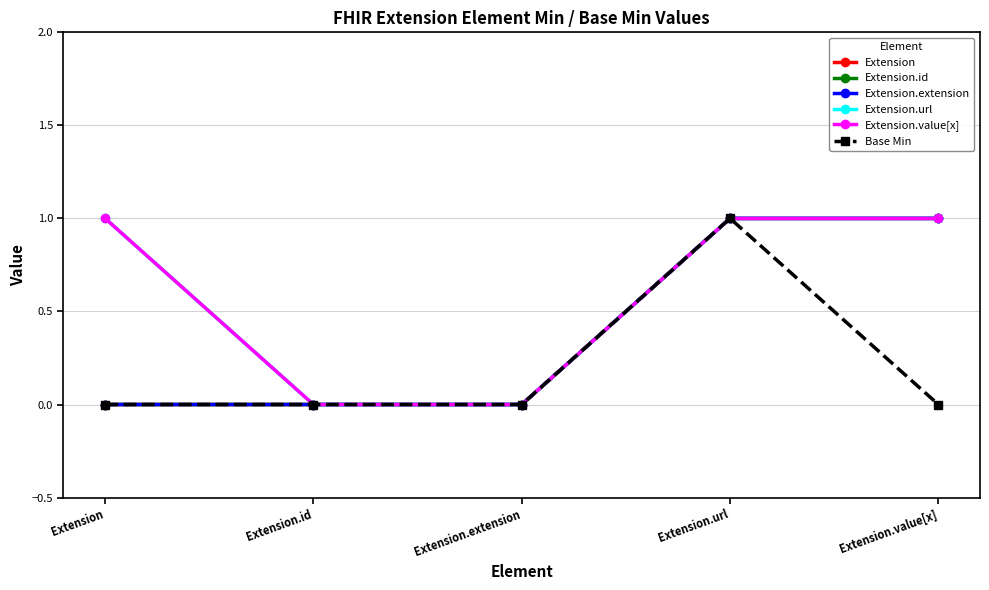

Does the chart have visible grid lines?

Yes